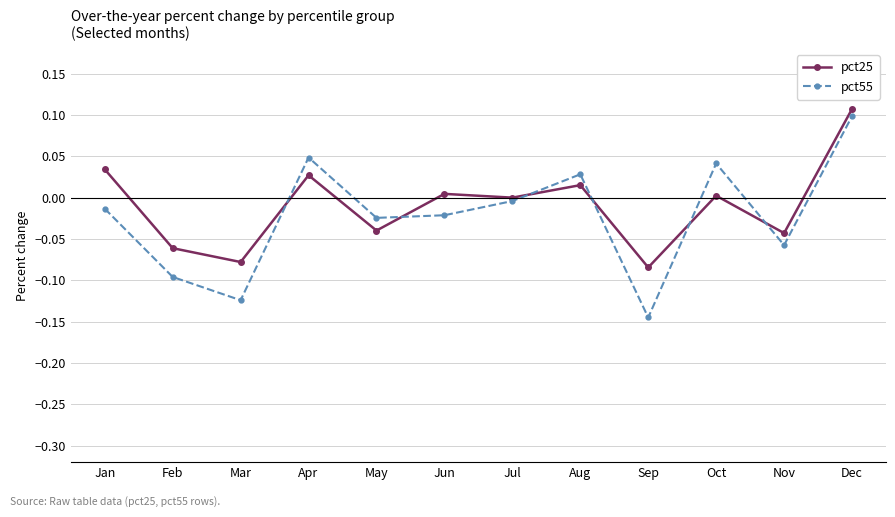

Which category has the highest value across all series?

Dec